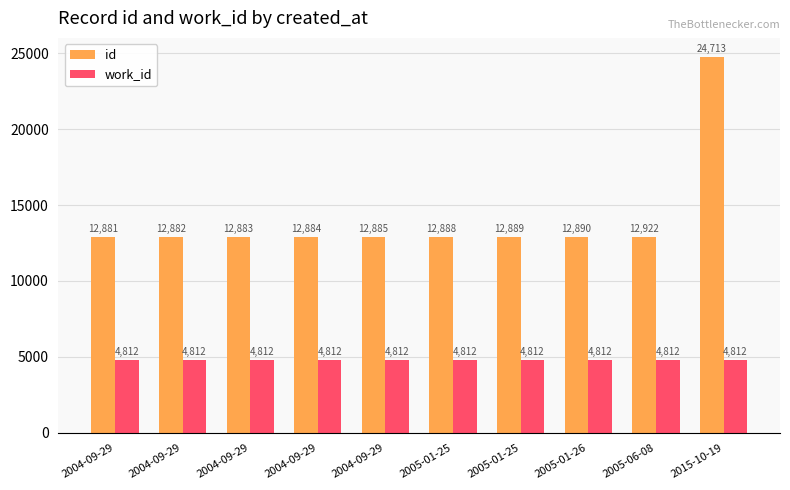

How many series are shown in this chart?

2